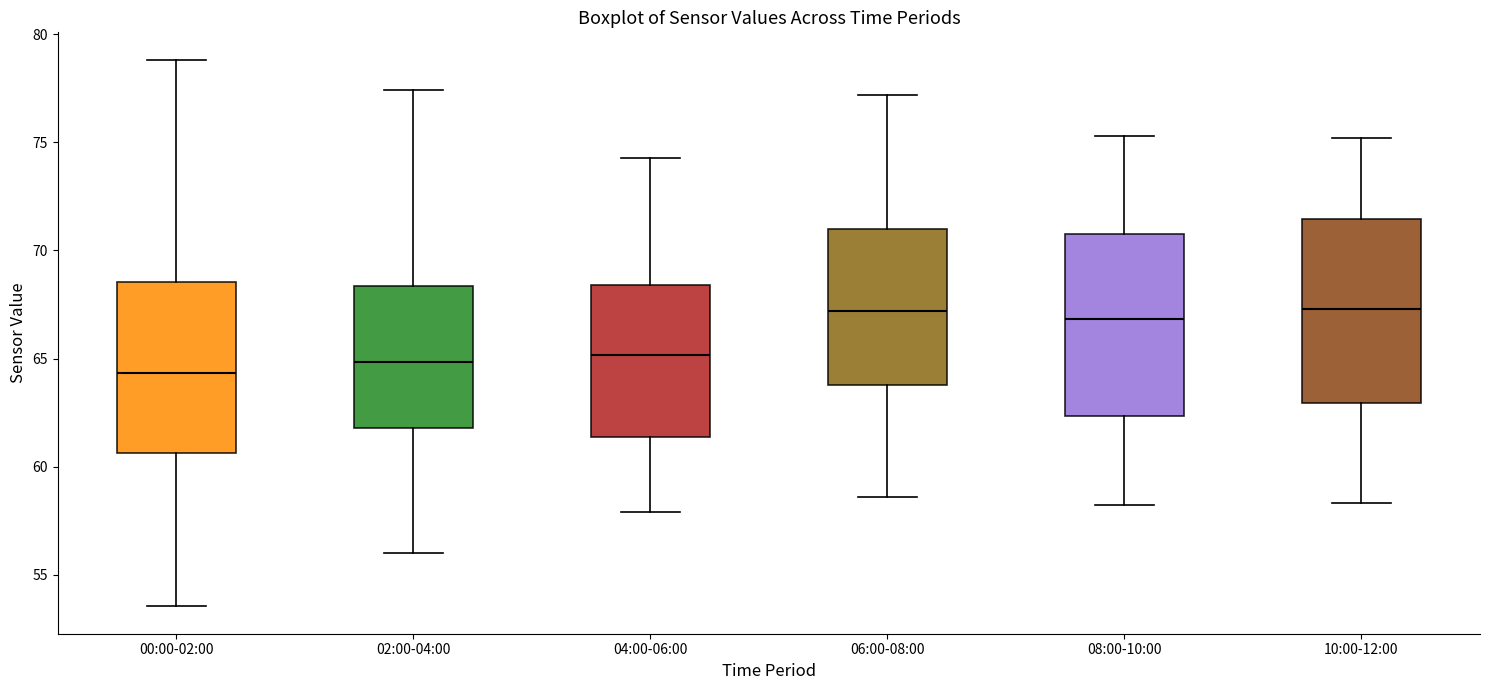

Reading left to right, read every box against the y-axis: the position of its median line, the range the box covers, and the ends of its whiskers. The values are not printed on the chart, so give them approximately, as read against the axis.

00:00-02:00: median 64.5, box 60.5 to 68.5, whiskers 53.5 to 79.0
02:00-04:00: median 65.0, box 62.0 to 68.5, whiskers 56.0 to 77.5
04:00-06:00: median 65.0, box 61.5 to 68.5, whiskers 58.0 to 74.5
06:00-08:00: median 67.0, box 64.0 to 71.0, whiskers 58.5 to 77.0
08:00-10:00: median 67.0, box 62.5 to 71.0, whiskers 58.0 to 75.5
10:00-12:00: median 67.5, box 63.0 to 71.5, whiskers 58.5 to 75.0